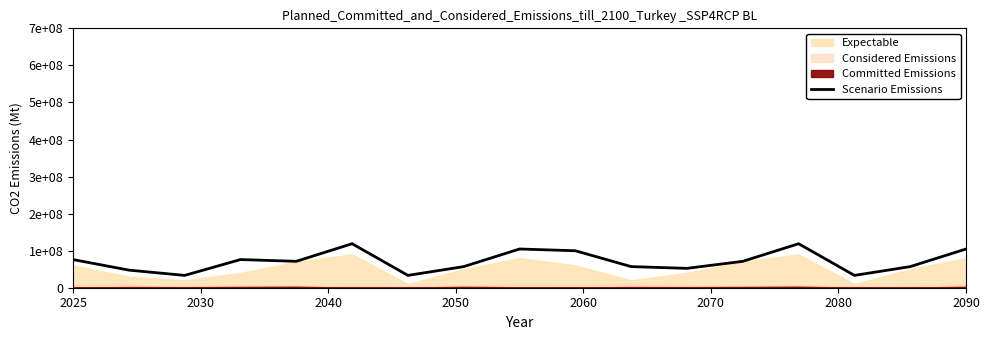

What is the difference between the maximum and minimum values?

85500000